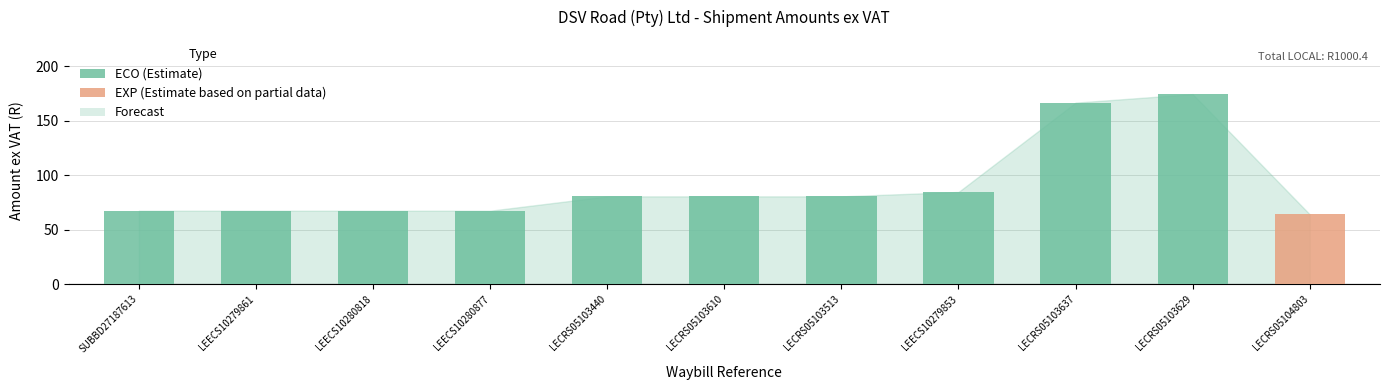

Rank the categories by value from lowest to highest.

LECRS05104803, SUBBD27187613, LEECS10279861, LEECS10280818, LEECS10280877, LECRS05103440, LECRS05103610, LECRS05103513, LEECS10279853, LECRS05103637, LECRS05103629